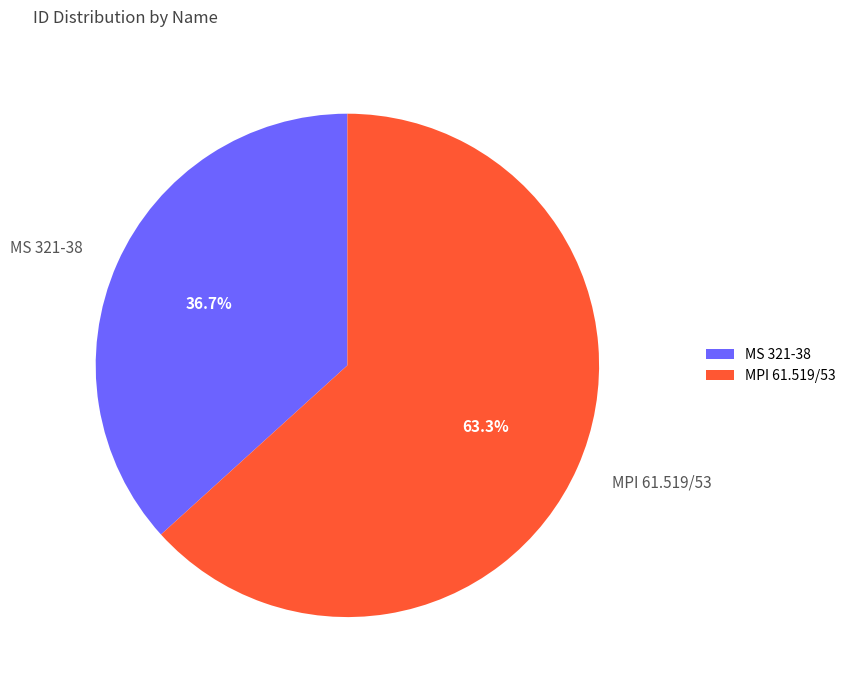

To the nearest percent, what is the difference between the MS 321-38 and MPI 61.519/53 slice percentages?

27%